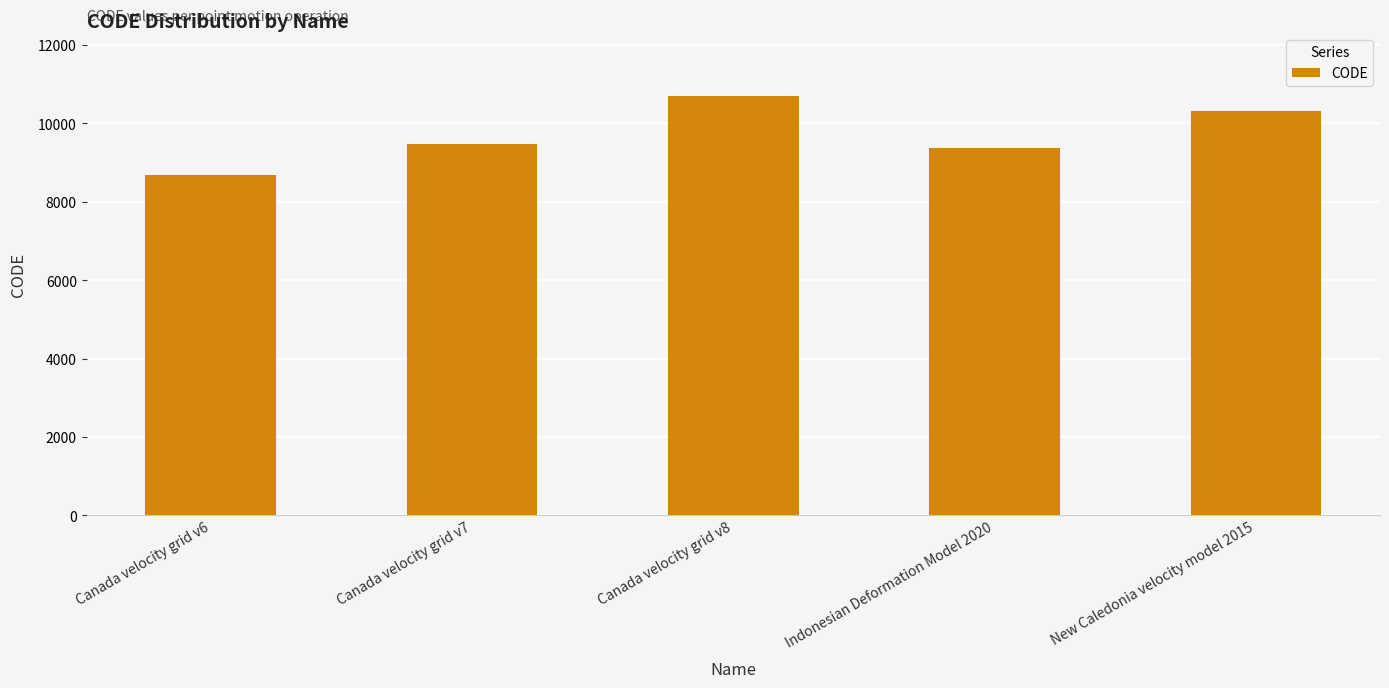

True or false: the data shows 10323 at New Caledonia velocity model 2015.

True